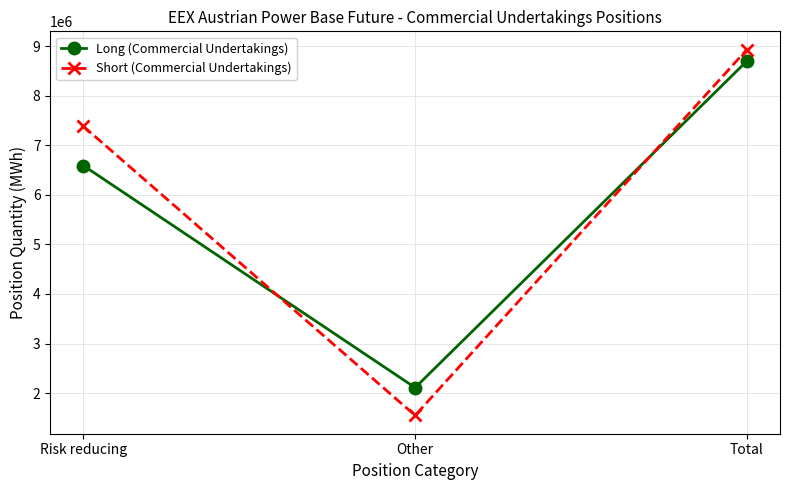

List the labels in order of Long (Commercial Undertakings) value, largest first.

Total, Risk reducing, Other